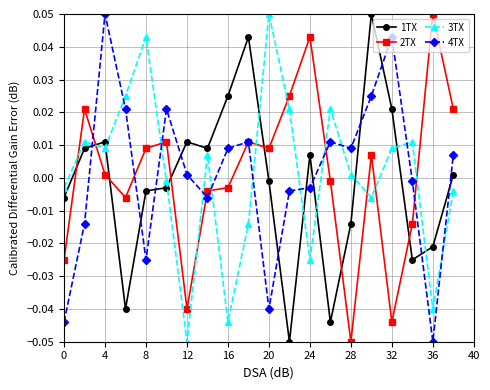

How many times do 2TX and 1TX cross each other?

7